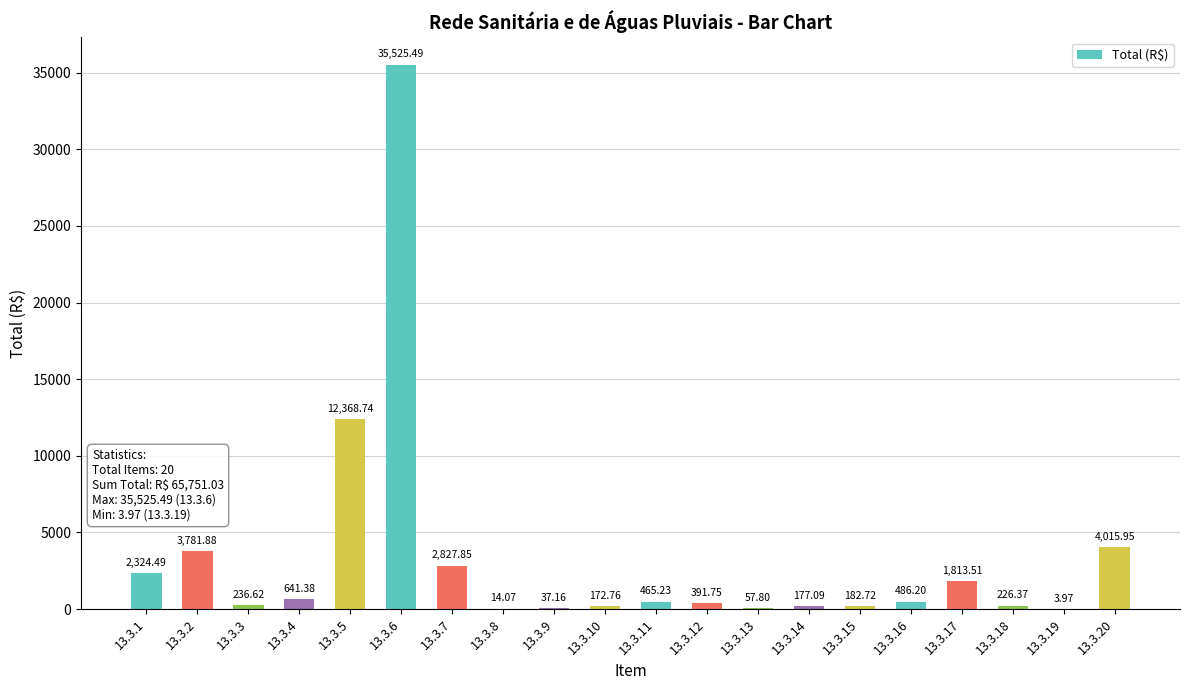

What is the sum of all values?

65751.0